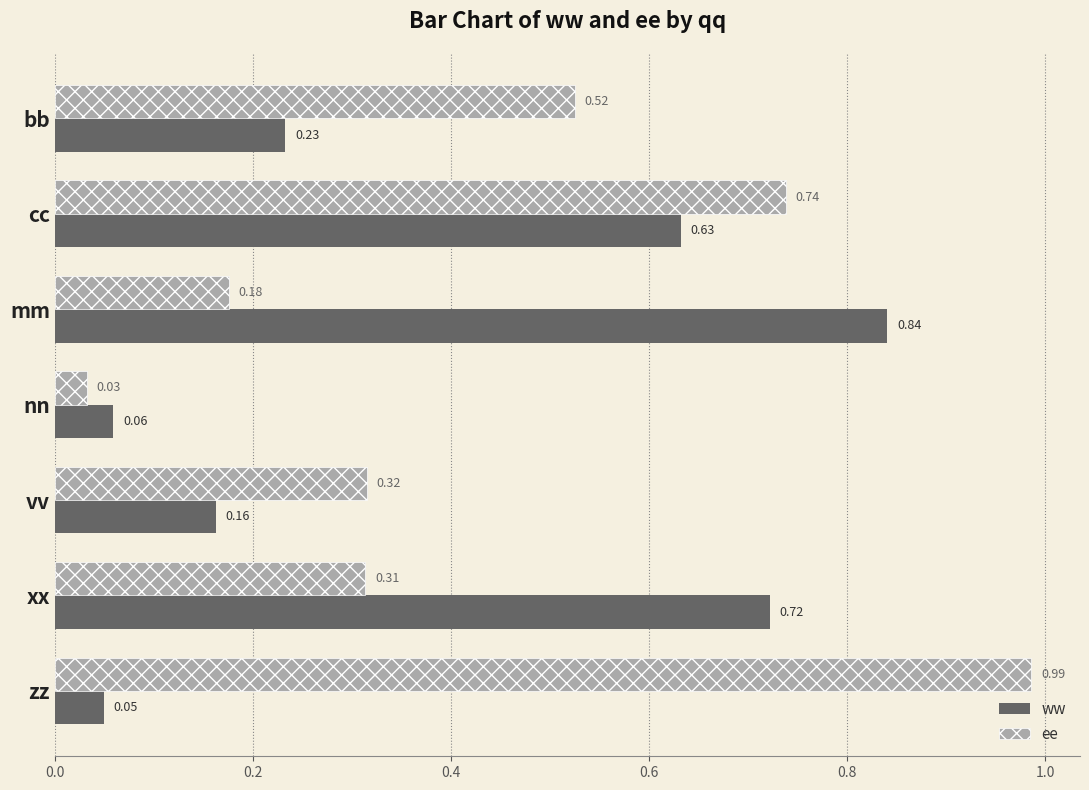

Which label corresponds to the largest value in the chart?

zz